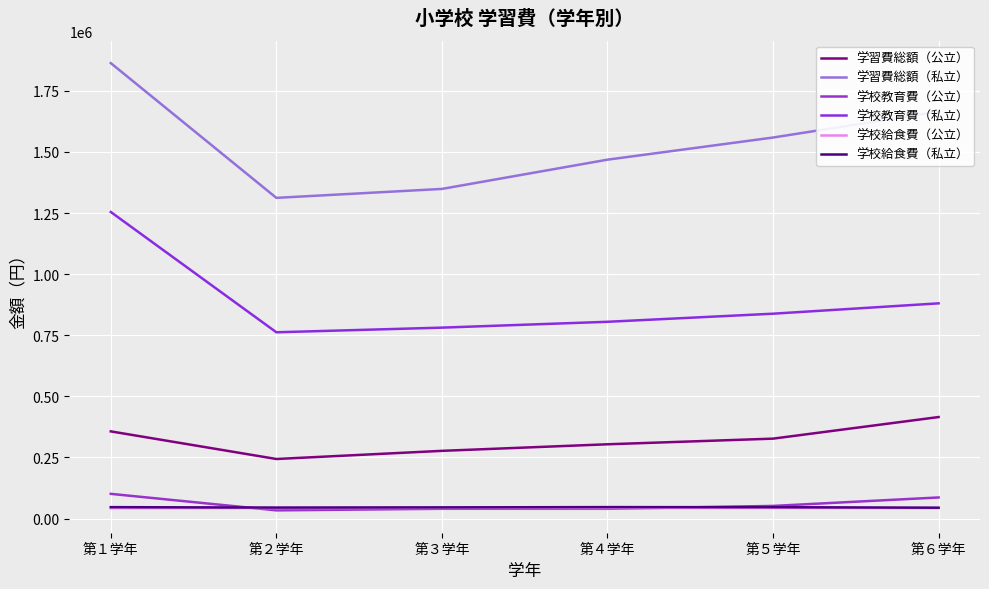

What is the label of the 3rd point from the left?

第３学年